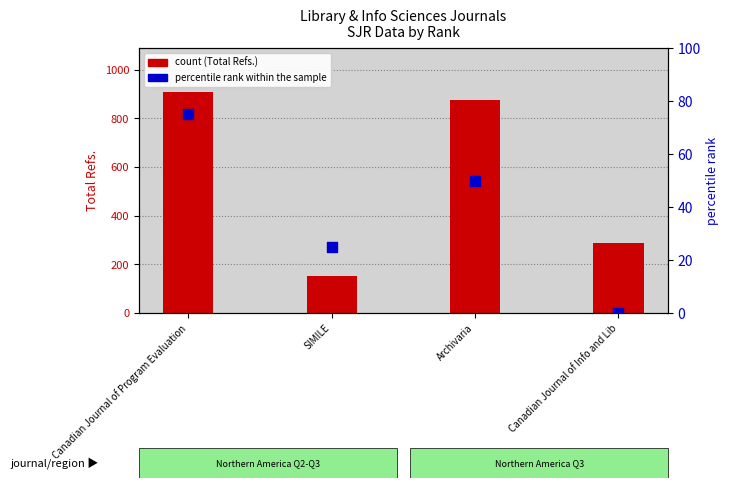

Which series has the largest Y range (max minus min)?

count